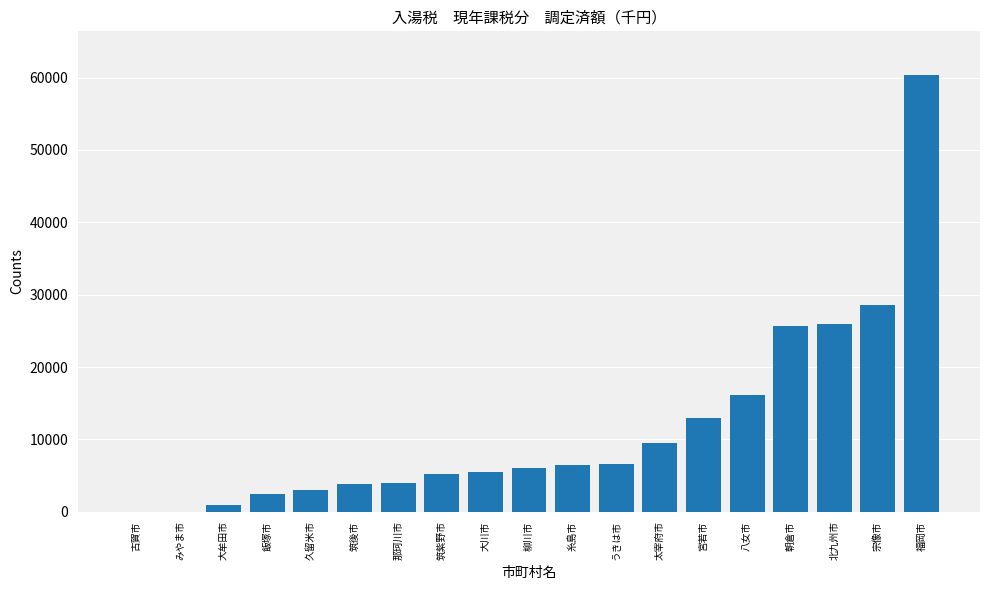

What is the average value?

11739